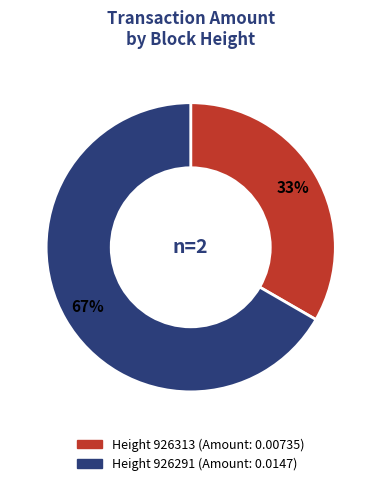

Does any single category account for the majority?

Yes